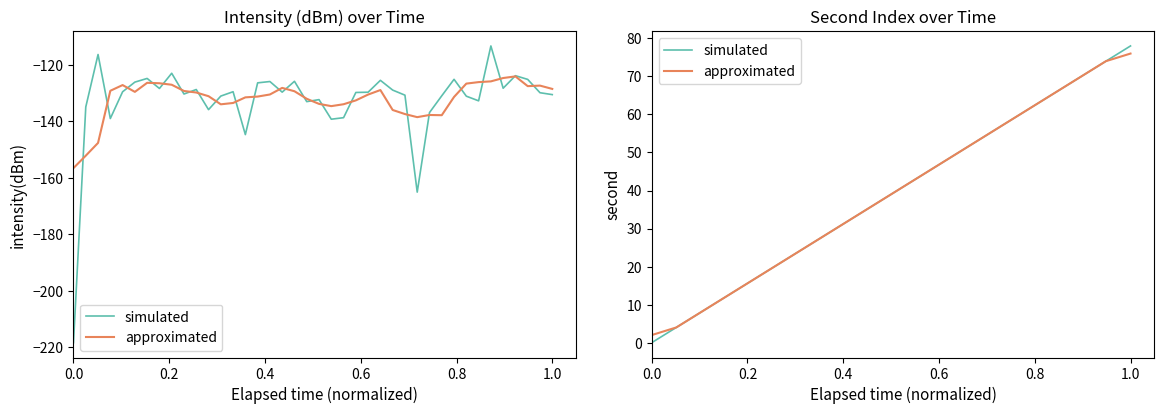

What are all the series names shown in the legend?

simulated, approximated